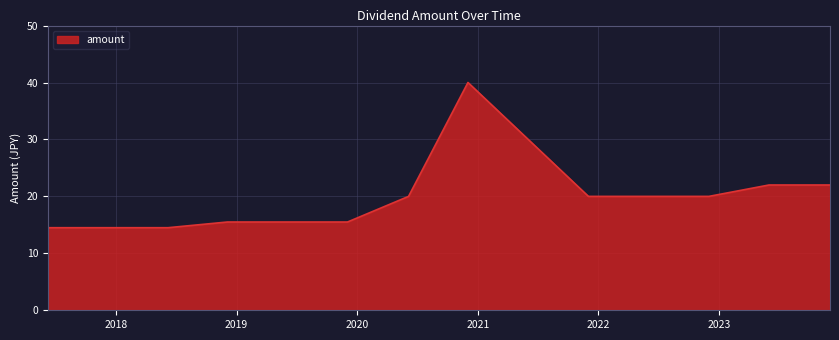

What is the difference between the maximum and minimum values?

25.5